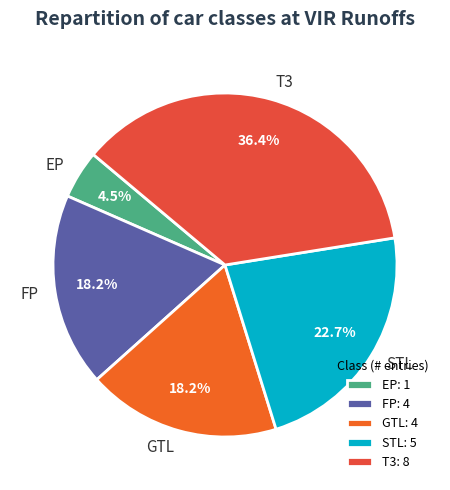

How many slices are in this pie chart?

5